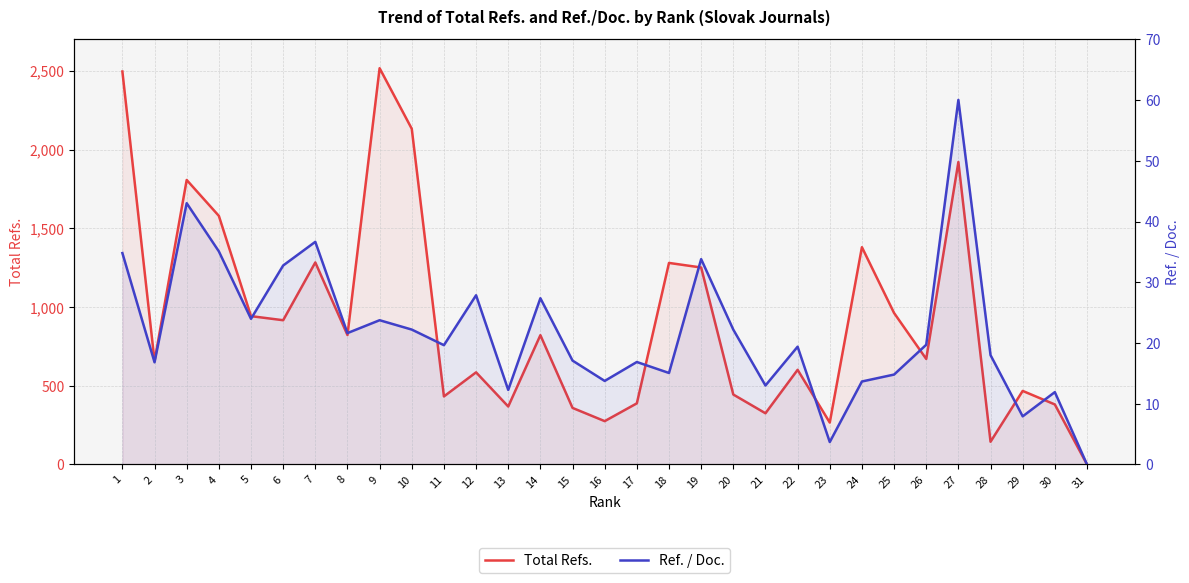

What are all the series names shown in the legend?

Total Refs., Ref. / Doc.